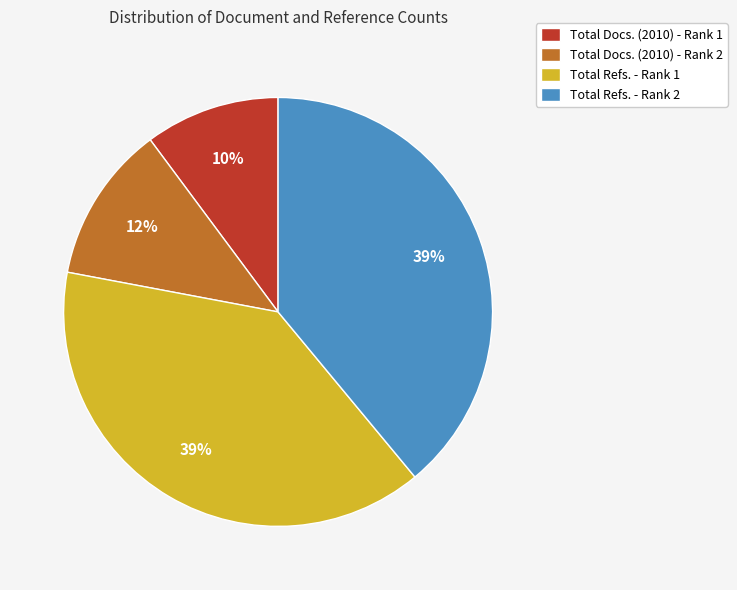

Is the sum of Total Docs. (2010) - Rank 1 and Total Refs. - Rank 2 greater than half?

No